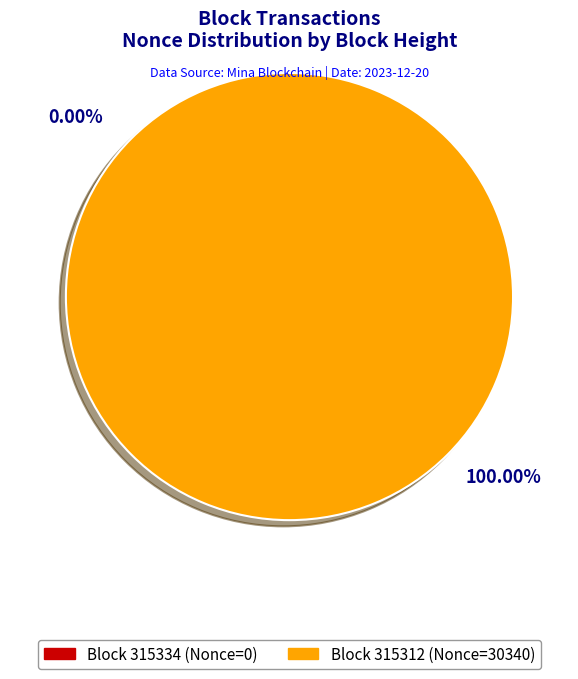

How many segments does this pie chart have?

2